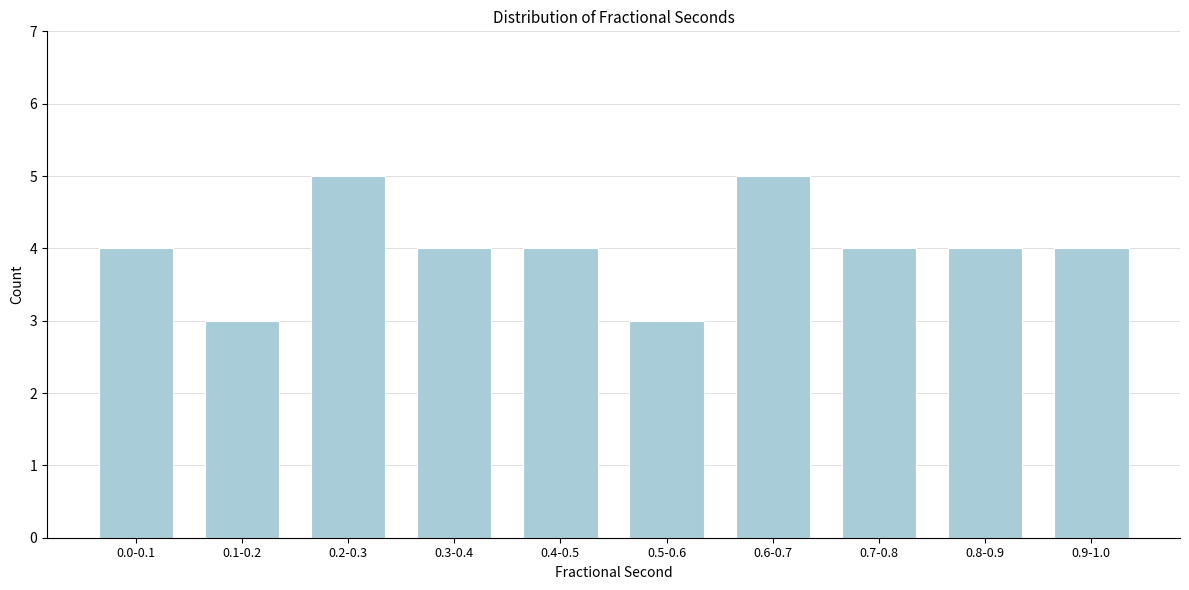

Reading right to left, list all the values displayed in this chart.

0.9-1.0=4	0.8-0.9=4	0.7-0.8=4	0.6-0.7=5	0.5-0.6=3	0.4-0.5=4	0.3-0.4=4	0.2-0.3=5	0.1-0.2=3	0.0-0.1=4